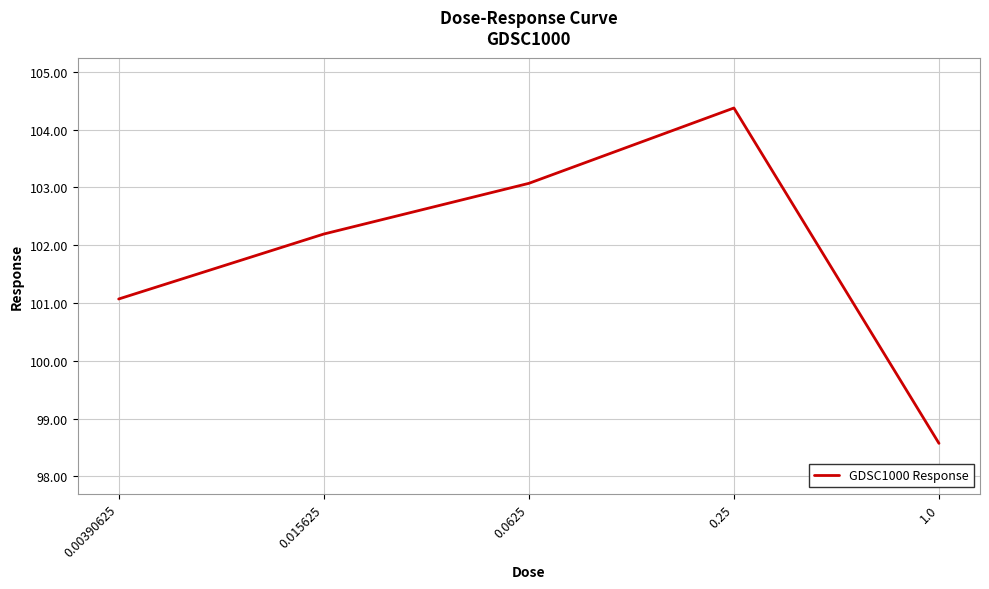

How many lines are shown in the chart?

1